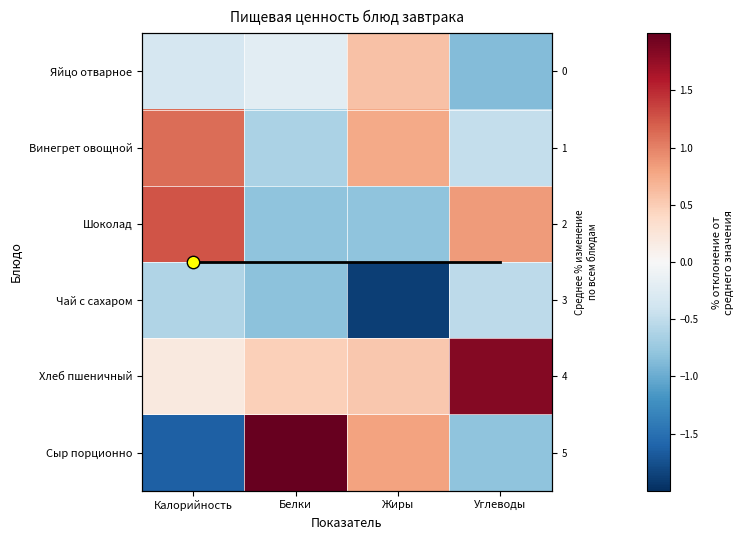

The Винегрет овощной series shows 1.9 at Калорийность. True or false?

False